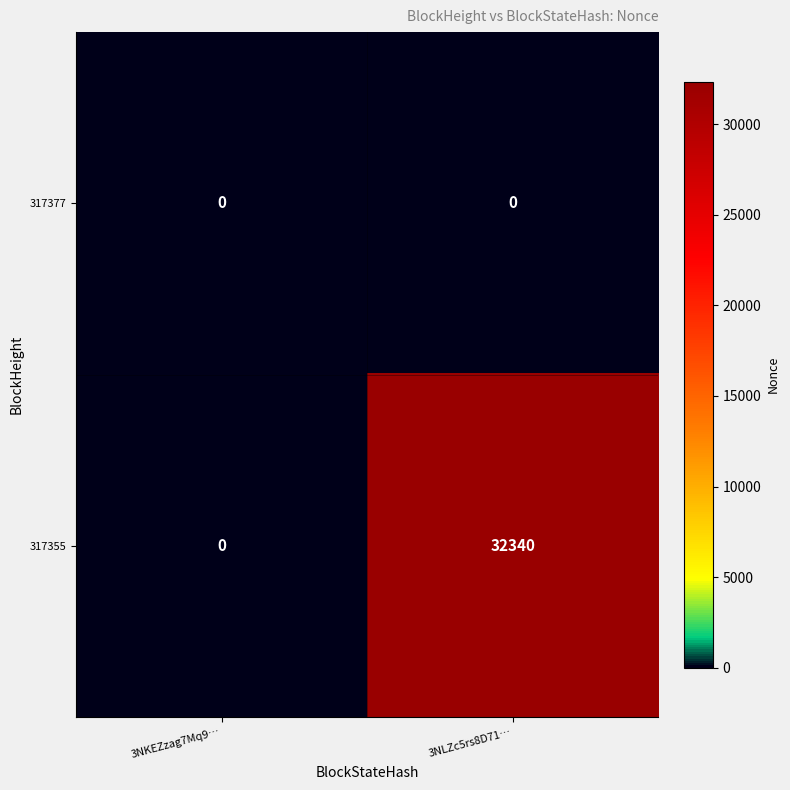

What is the total value across all series at 3NLZc5rs8D71…?

32340